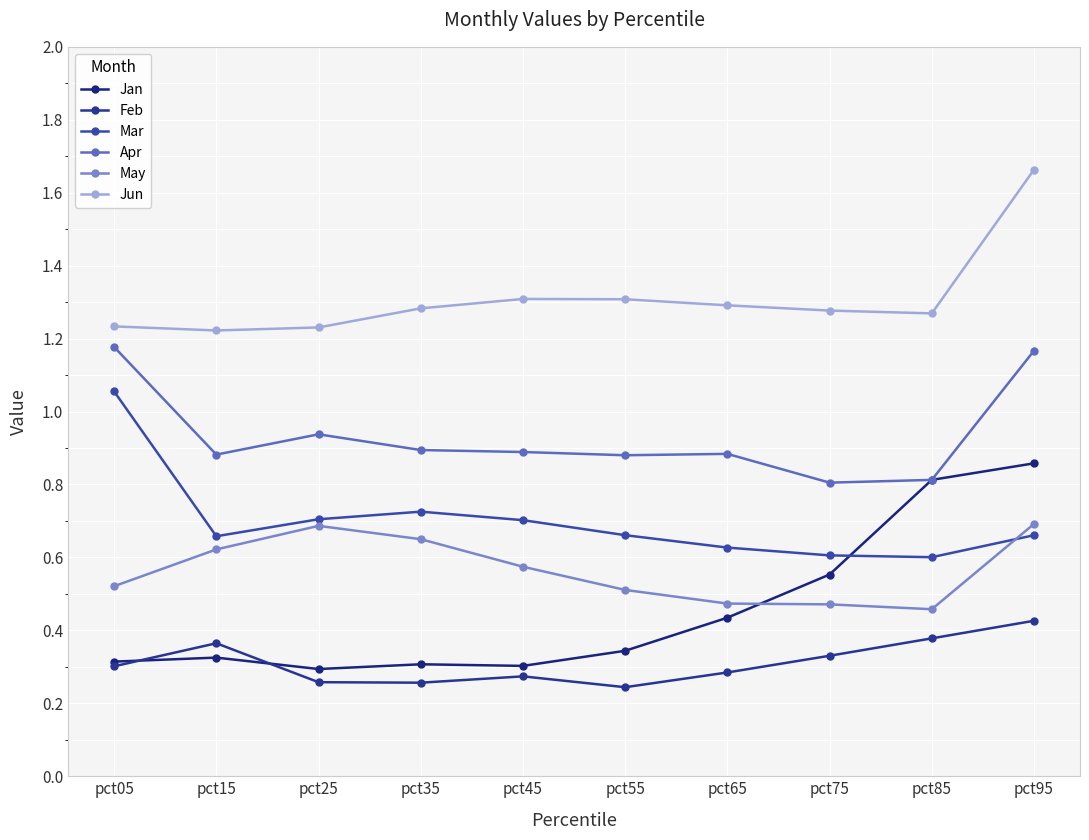

Rank the series by their maximum value, from highest to lowest.

Jun, Apr, Mar, Jan, May, Feb